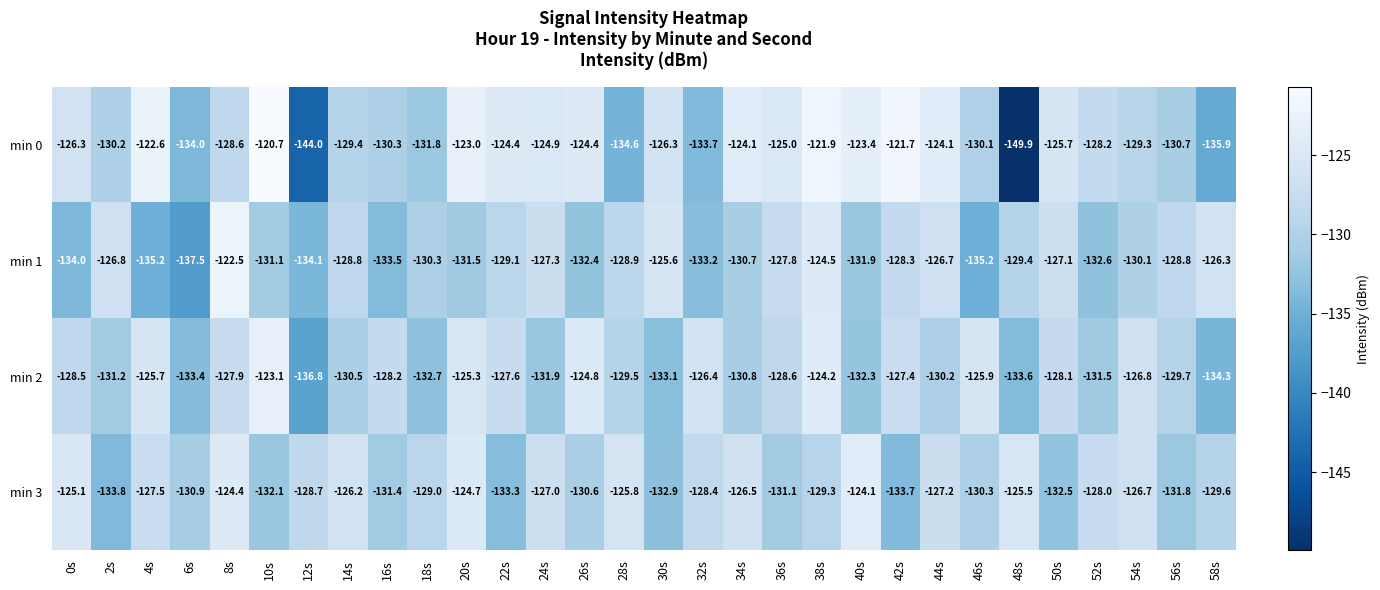

Where is min 2 nearest to the value -129?

36s